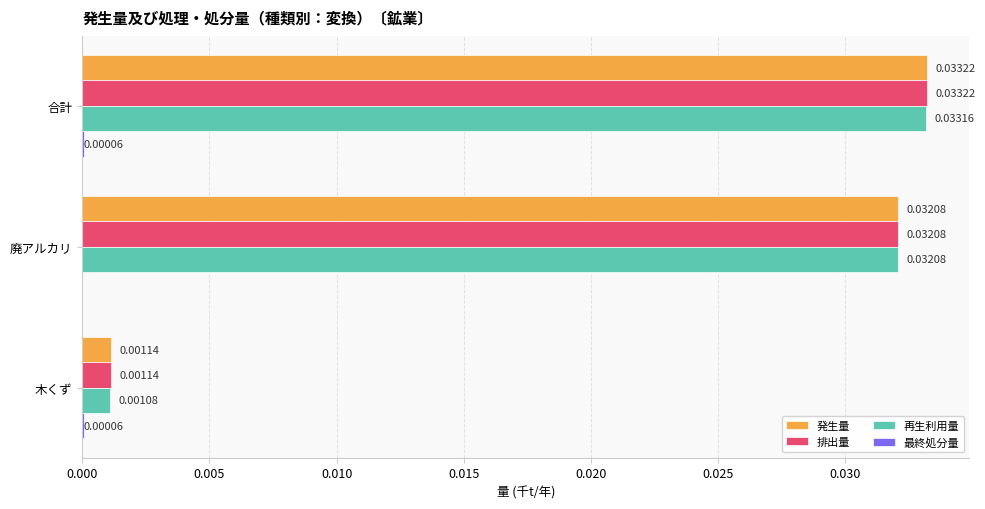

Where is 発生量 nearest to the value 0?

木くず